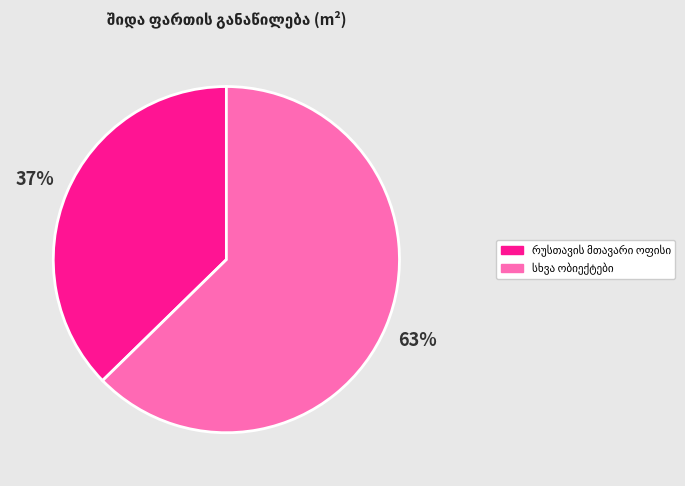

To the nearest percent, what is the average slice percentage?

50%